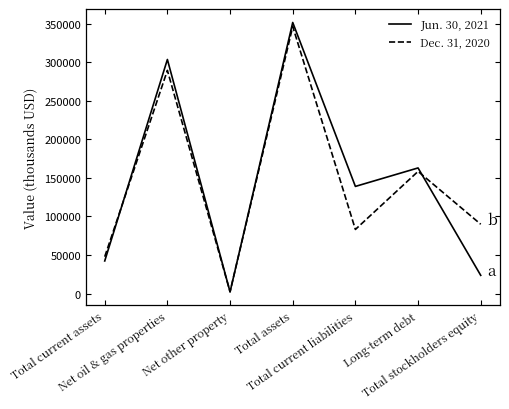

The value of Dec. 31, 2020 at Total stockholders equity is 45634. True or false?

False